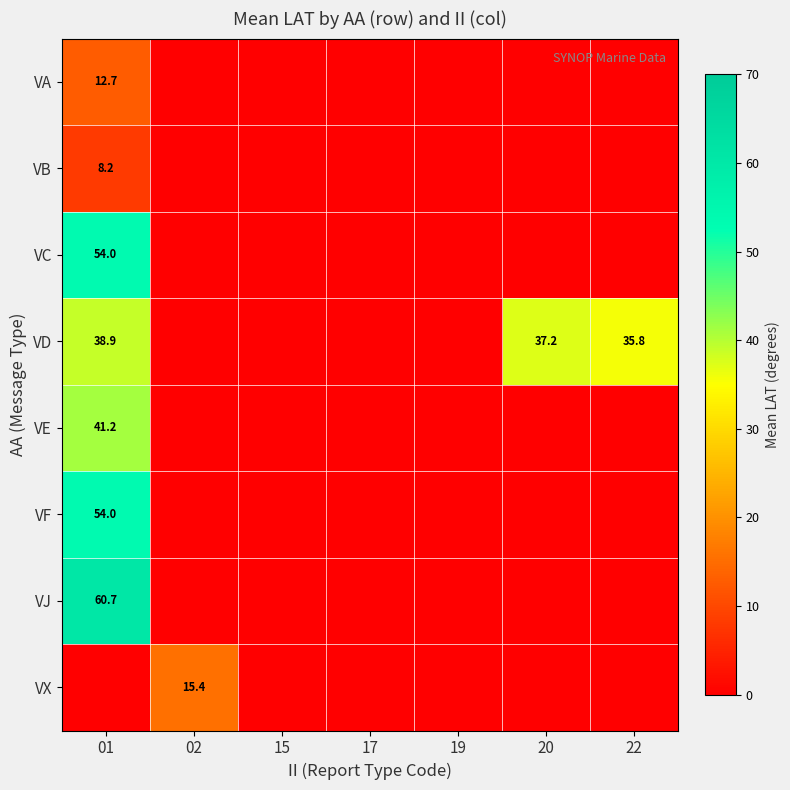

Is it true that VX equals 6.7 at 02?

False